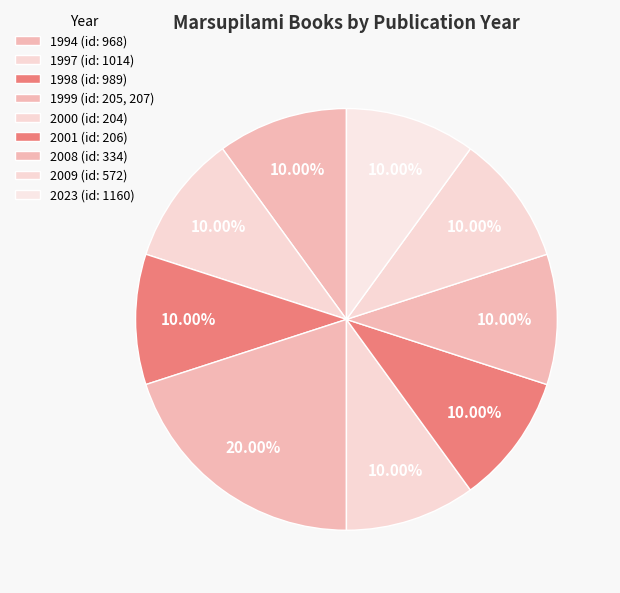

What is the smallest slice in the pie chart?

968